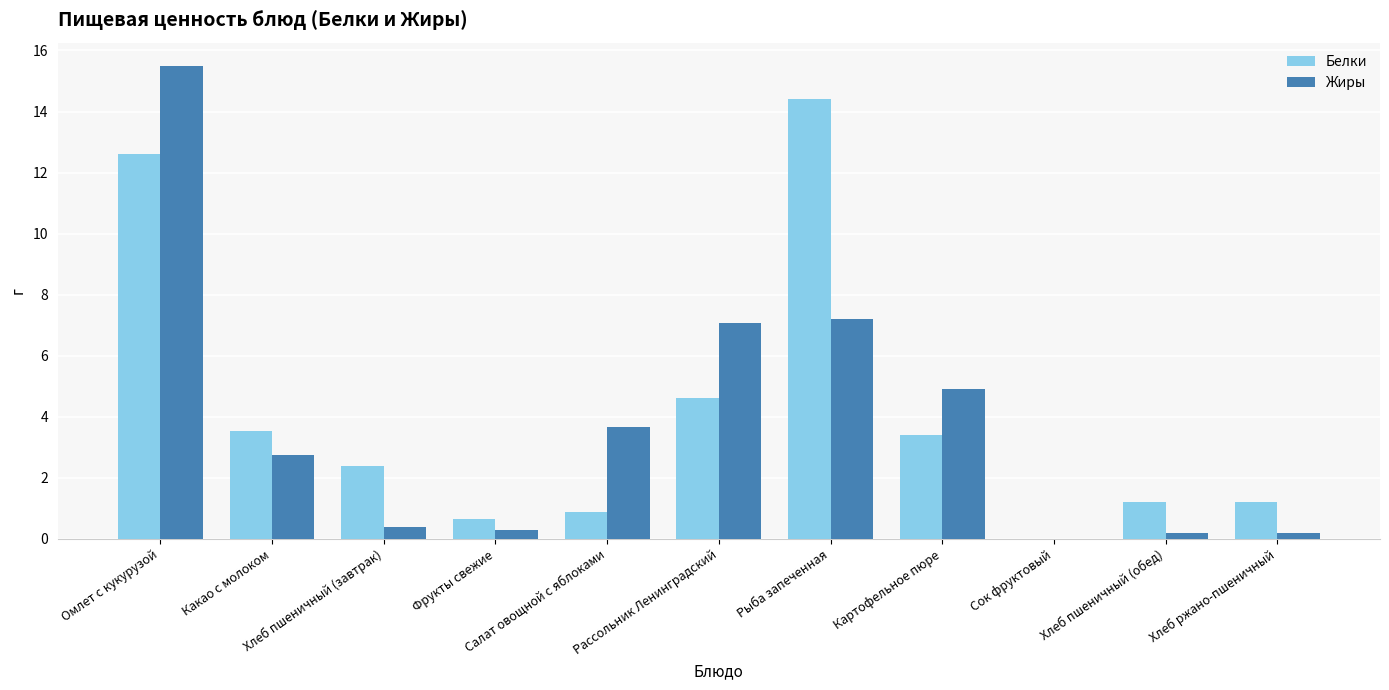

What is the sum of all Белки values?

44.9